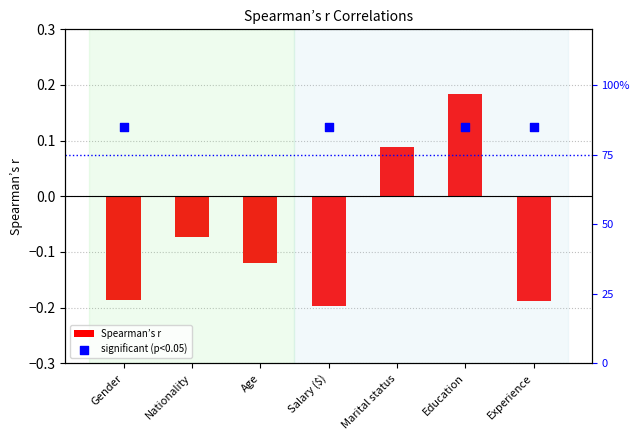

Between Nationality and Marital status, which is larger?

Marital status